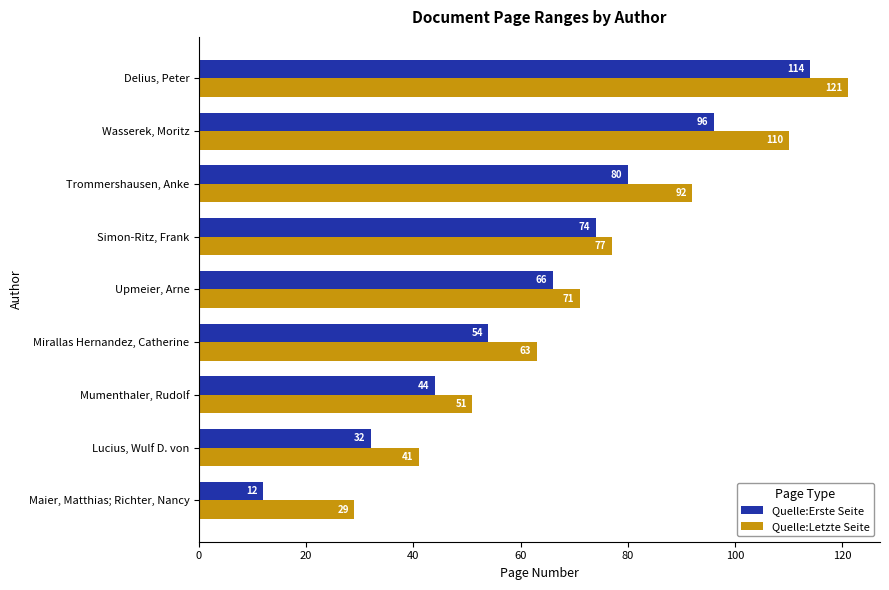

List the labels in order of Quelle:Erste Seite value, smallest first.

Maier, Matthias; Richter, Nancy, Lucius, Wulf D. von, Mumenthaler, Rudolf, Mirallas Hernandez, Catherine, Upmeier, Arne, Simon-Ritz, Frank, Trommershausen, Anke, Wasserek, Moritz, Delius, Peter